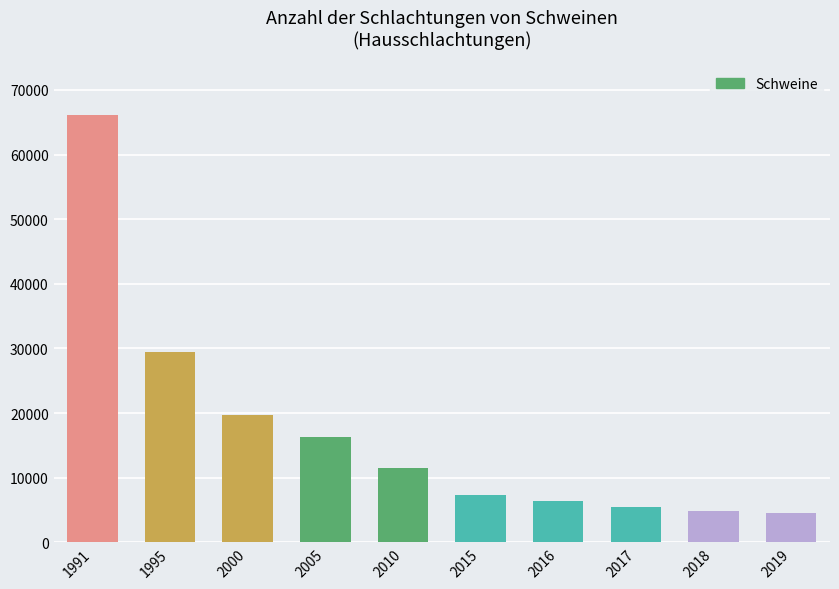

How many data points are less than 11521?

5